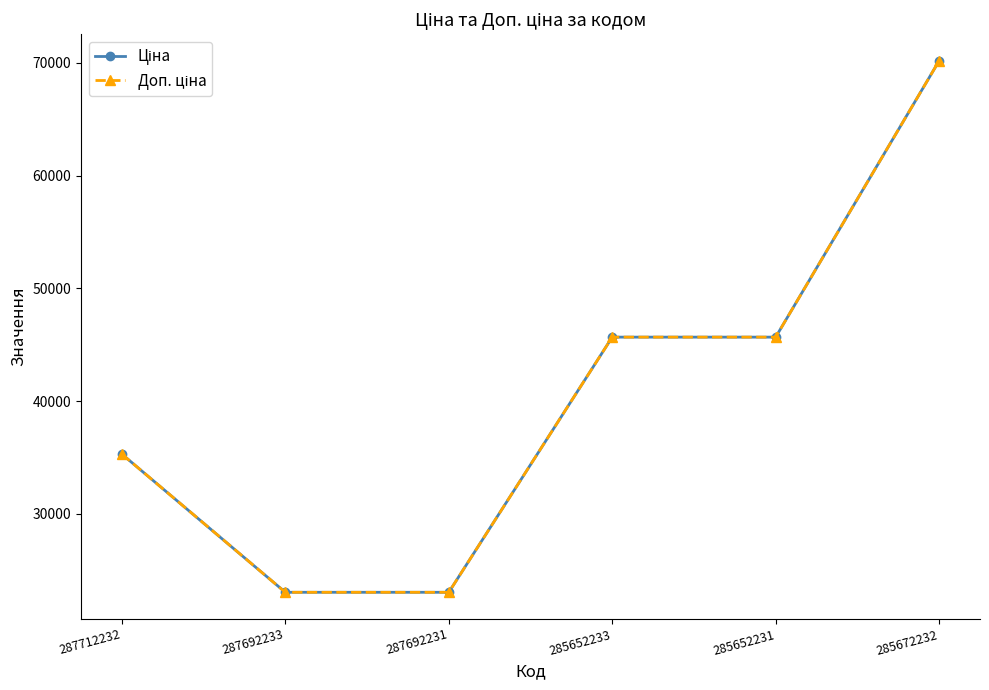

What is the difference between the maximum and minimum values in the Доп. ціна series?

47141.2